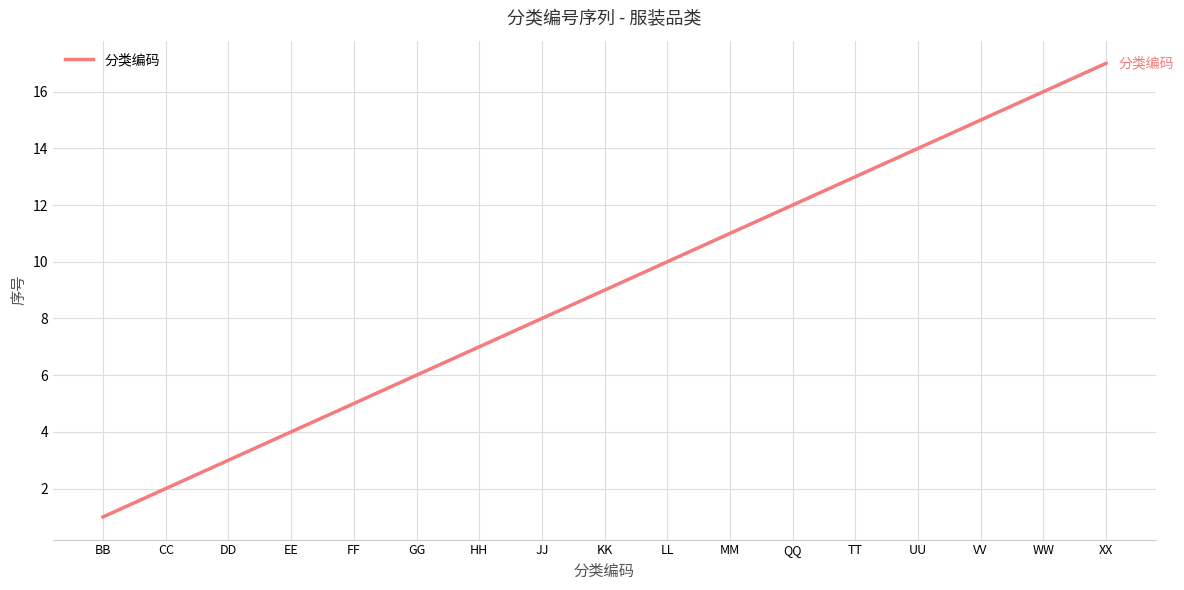

What is the difference between the maximum and minimum values?

16.0